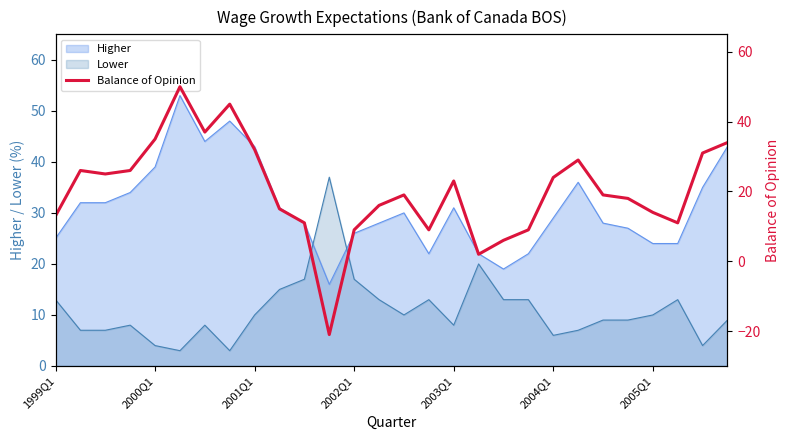

What is the highest value of the Higher series?

53